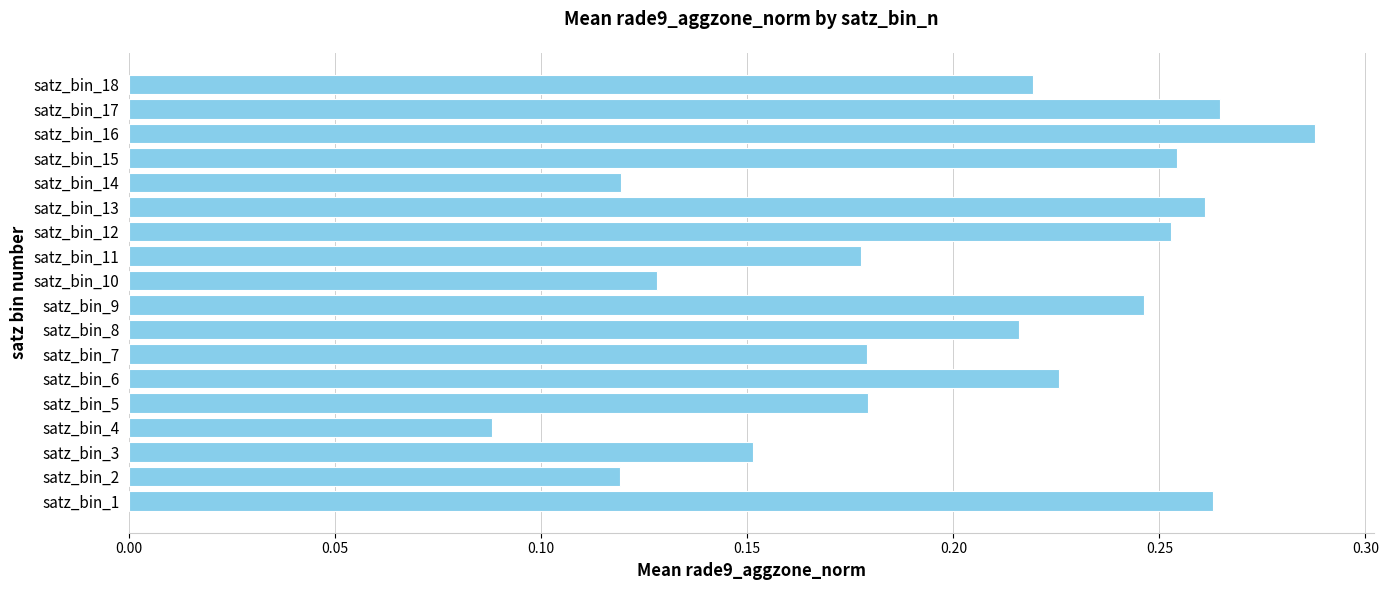

What is the sum of all values?

3.6